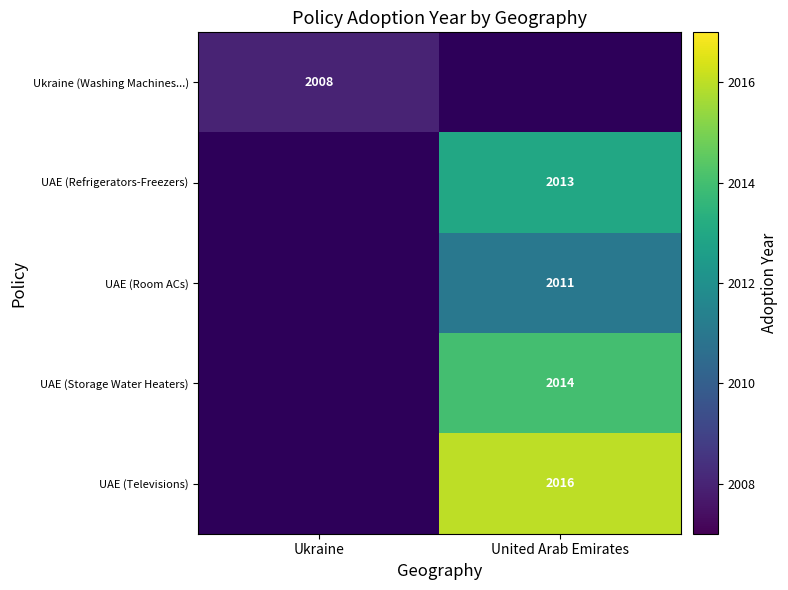

The value of UAE (Room ACs) at United Arab Emirates is 2658. True or false?

False